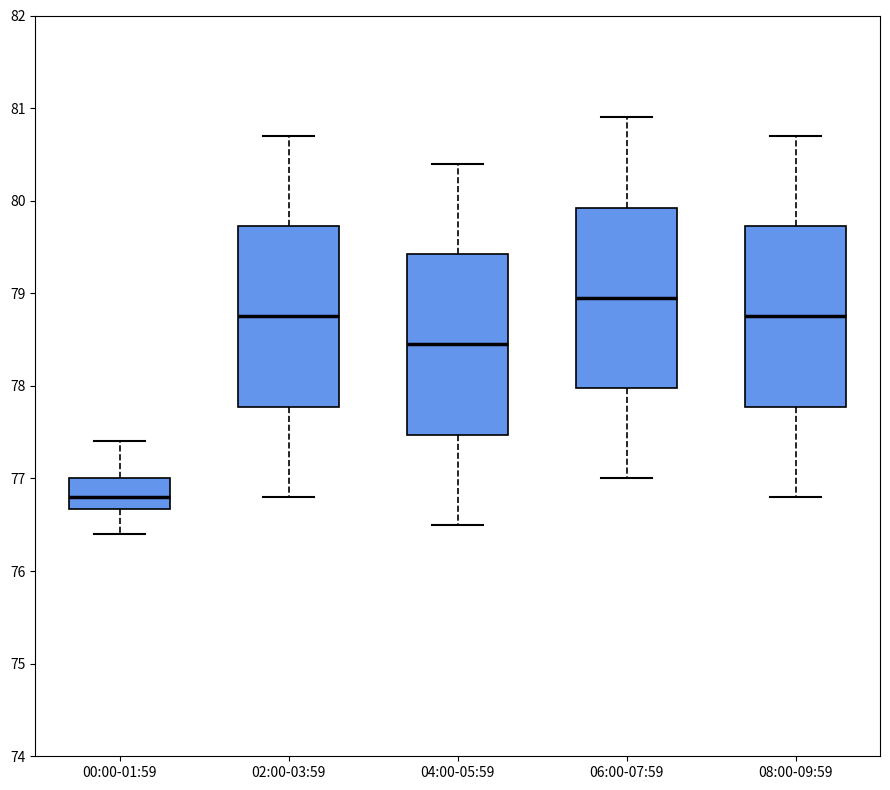

Where does the upper whisker of the box for 00:00-01:59 end on the y-axis? The values are not printed on the chart, so give them approximately, as read against the axis.

77.4